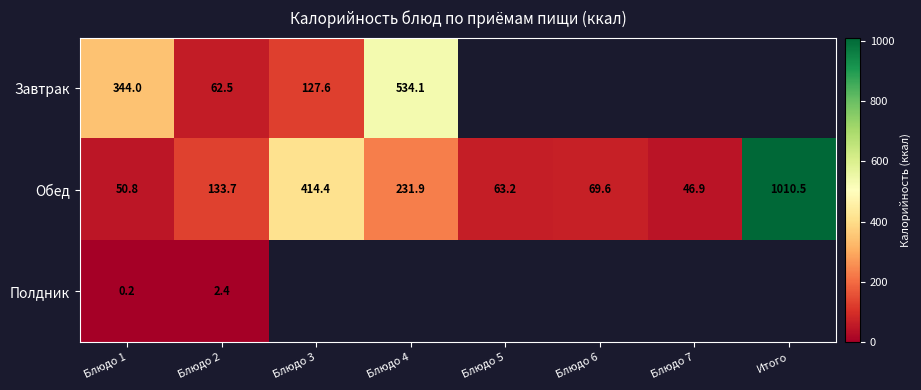

What is the difference between the Обед values at Итого and Блюдо 1?

959.7